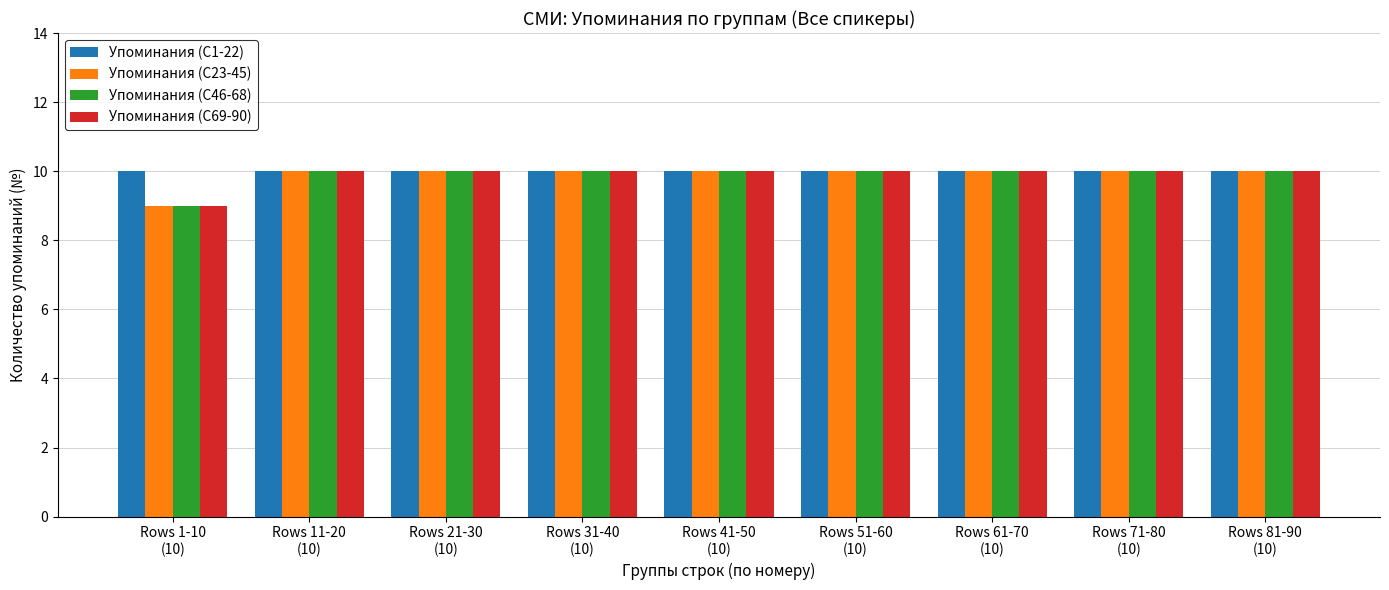

How many bars are there in each group?

4